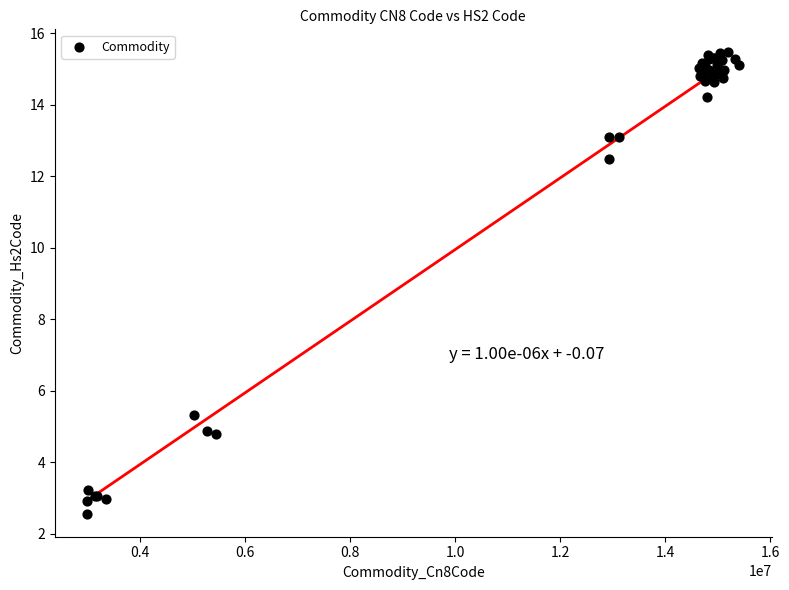

What Y value in the scatter plot is closest to 9?

12.5